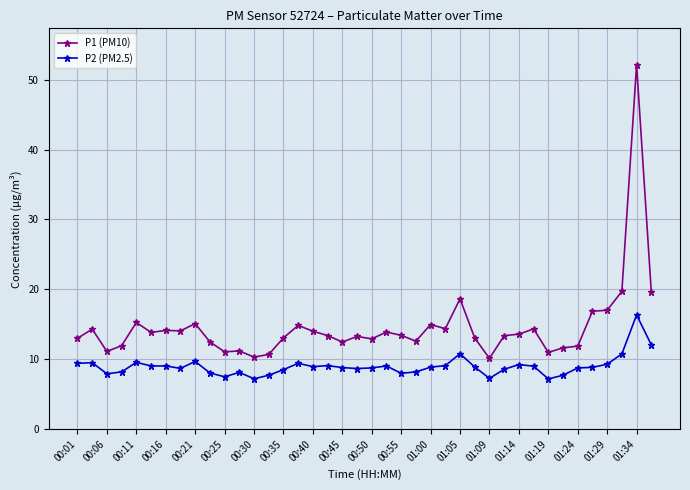

True or false: P2 (PM2.5) has more than 1 points higher than both neighbors.

True